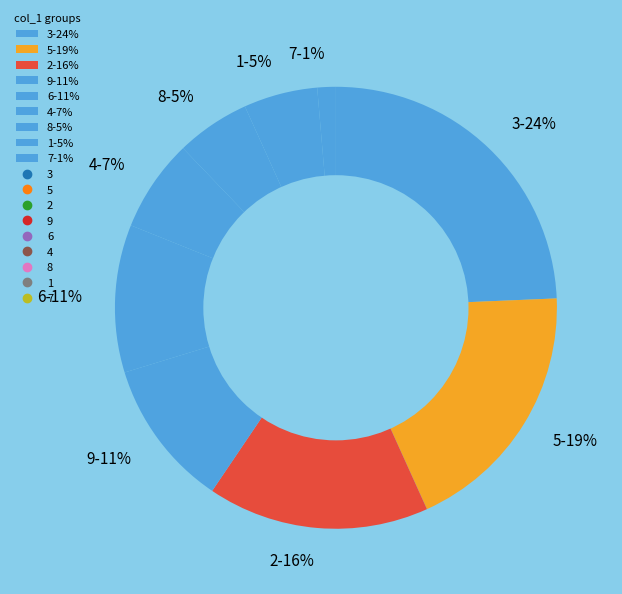

Is there a majority slice in this chart?

No